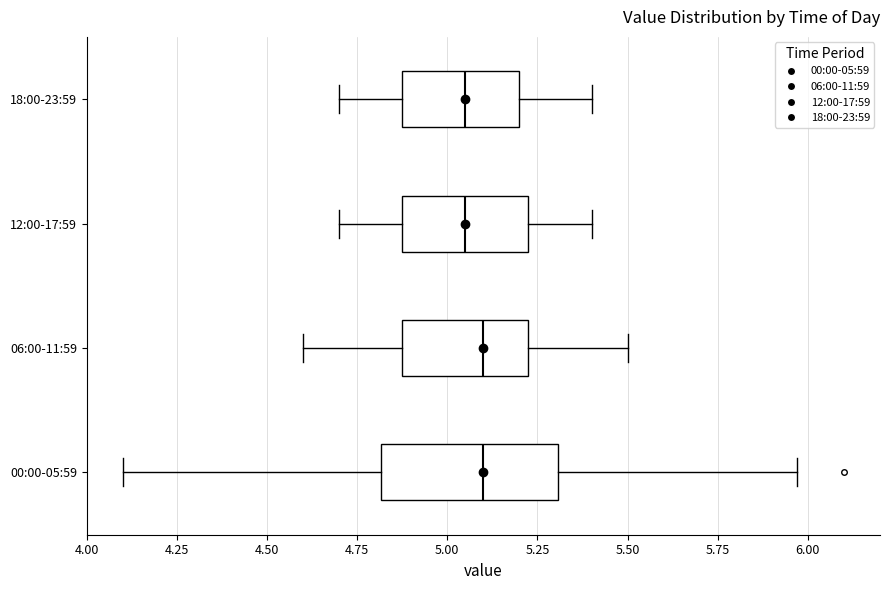

Reading bottom to top, read every box against the x-axis: the position of its median line, the range the box covers, and the ends of its whiskers. The values are not printed on the chart, so give them approximately, as read against the axis.

00:00-05:59: median 5.10, box 4.80 to 5.30, whiskers 4.10 to 5.95
06:00-11:59: median 5.10, box 4.90 to 5.25, whiskers 4.60 to 5.50
12:00-17:59: median 5.05, box 4.90 to 5.25, whiskers 4.70 to 5.40
18:00-23:59: median 5.05, box 4.90 to 5.20, whiskers 4.70 to 5.40